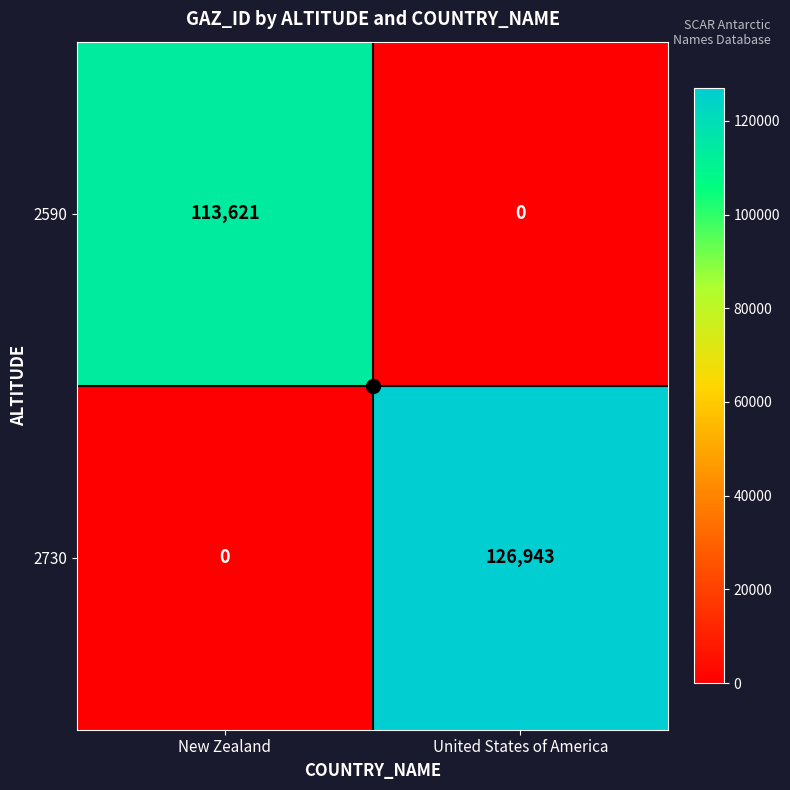

Is it true that 2730 equals 0 at New Zealand?

True